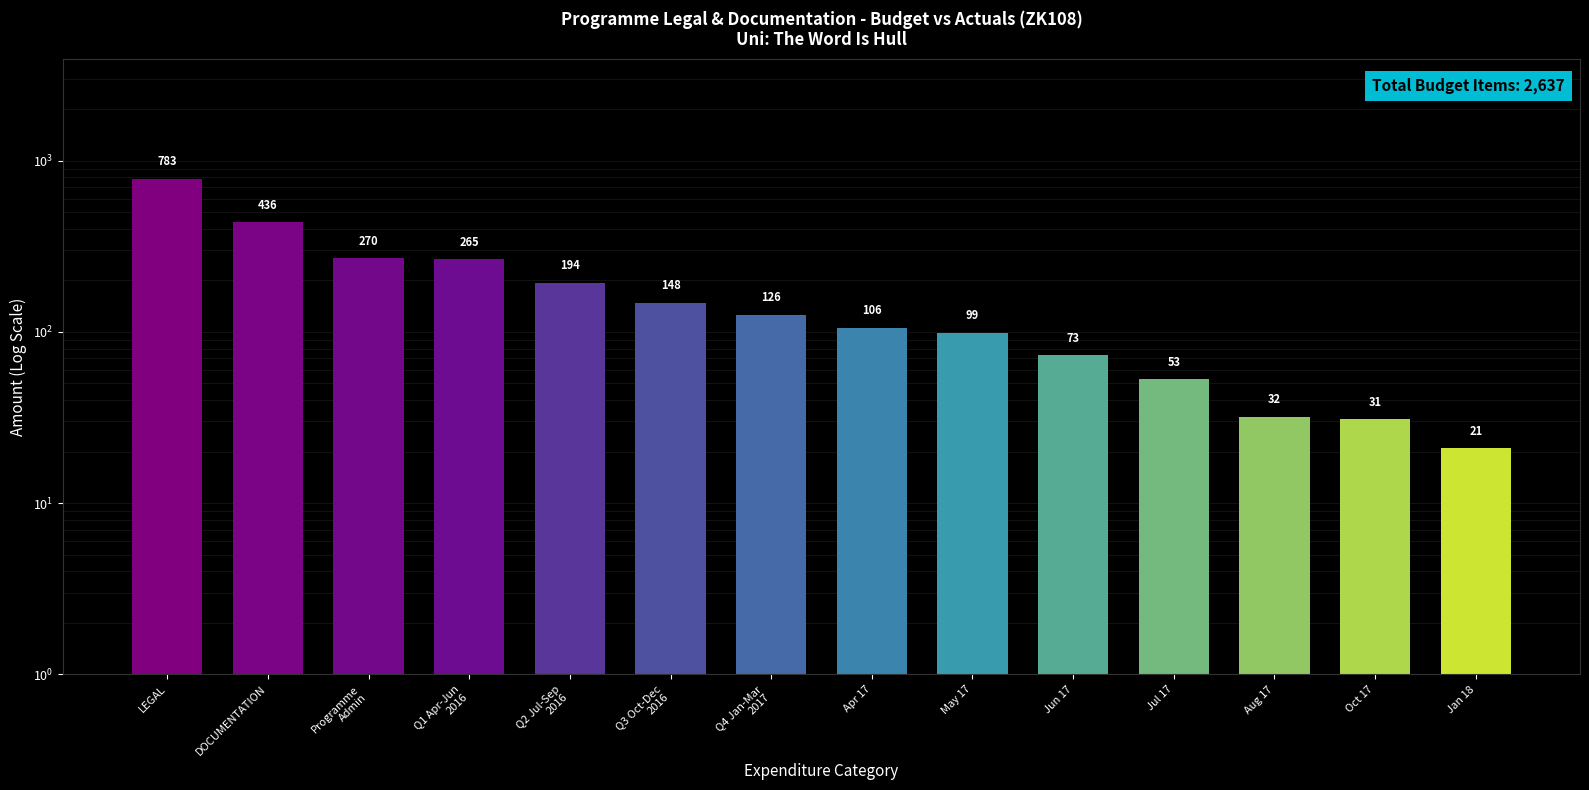

Reading left to right, list all the values displayed in this chart.

LEGAL=783	DOCUMENTATION=436	Programme
Admin=270	Q1 Apr-Jun
2016=265	Q2 Jul-Sep
2016=194	Q3 Oct-Dec
2016=148	Q4 Jan-Mar
2017=126	Apr 17=106	May 17=99	Jun 17=73	Jul 17=53	Aug 17=32	Oct 17=31	Jan 18=21